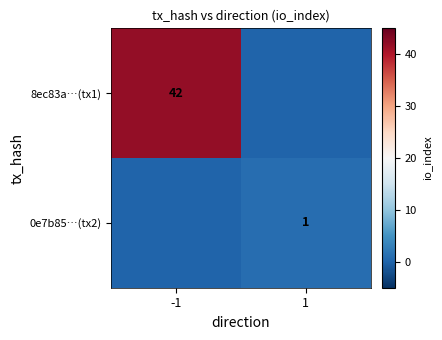

Is the value of 0e7b85…(tx2) at 1 greater than the value of 8ec83a…(tx1) at -1?

No